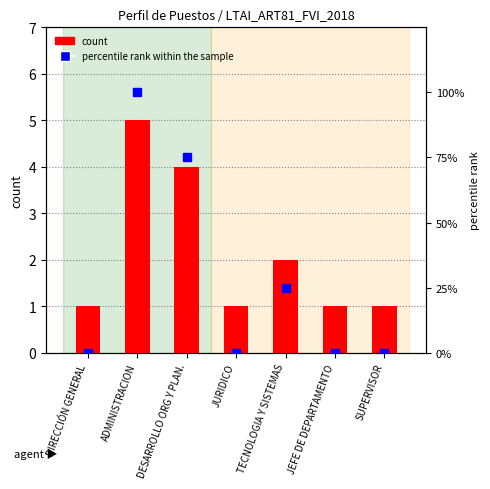

What is the difference between the second highest and second lowest values in the percentile rank within the sample series?

75